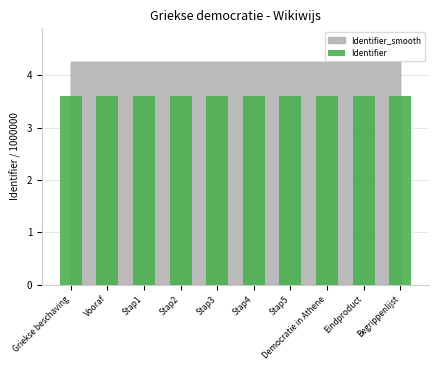

What is the sum of all values?

36.0